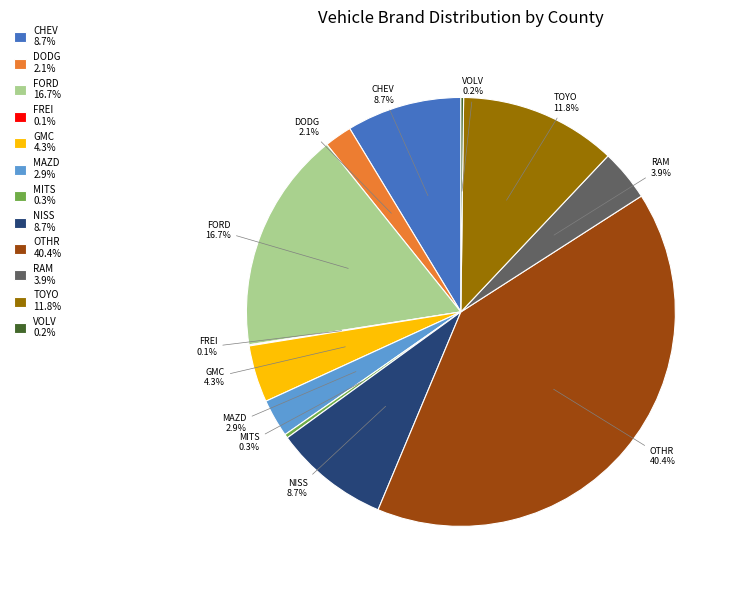

What portion of the pie excludes MITS?

99.7%